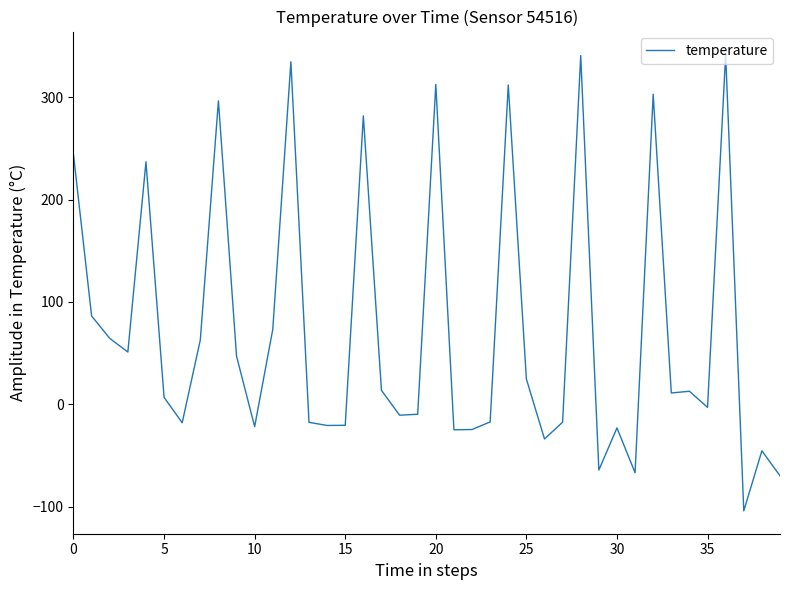

What is the difference between the maximum and minimum values?

445.7